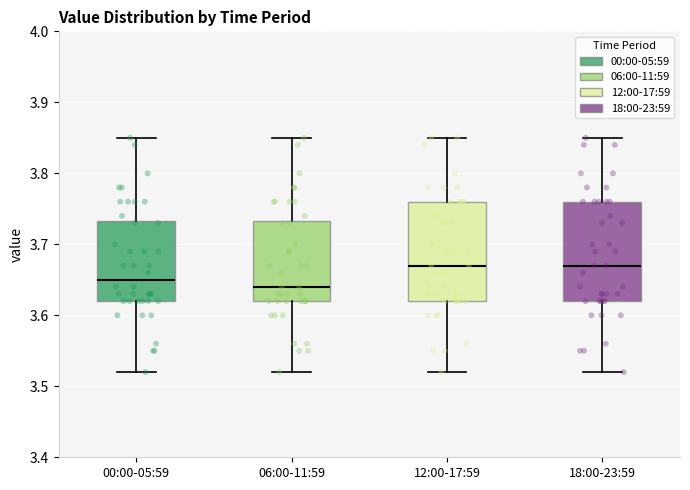

Reading left to right, read every box against the y-axis: the position of its median line, the range the box covers, and the ends of its whiskers. The values are not printed on the chart, so give them approximately, as read against the axis.

00:00-05:59: median 3.65, box 3.62 to 3.73, whiskers 3.52 to 3.85
06:00-11:59: median 3.64, box 3.62 to 3.73, whiskers 3.52 to 3.85
12:00-17:59: median 3.67, box 3.62 to 3.76, whiskers 3.52 to 3.85
18:00-23:59: median 3.67, box 3.62 to 3.76, whiskers 3.52 to 3.85